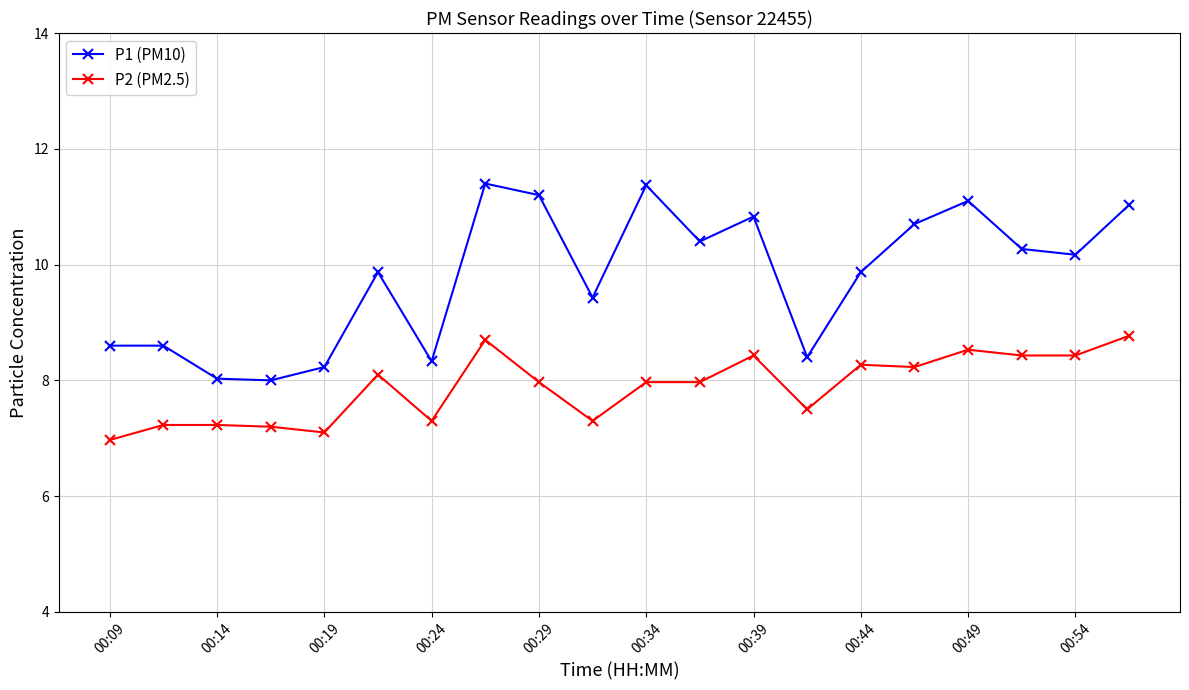

How many series are shown in this chart?

2